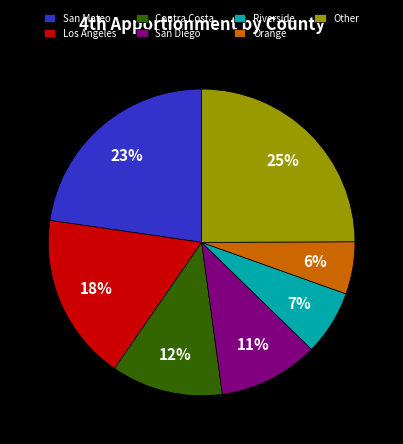

Rank the categories by value from lowest to highest.

Orange, Riverside, San Diego, Contra Costa, Los Angeles, San Mateo, Other